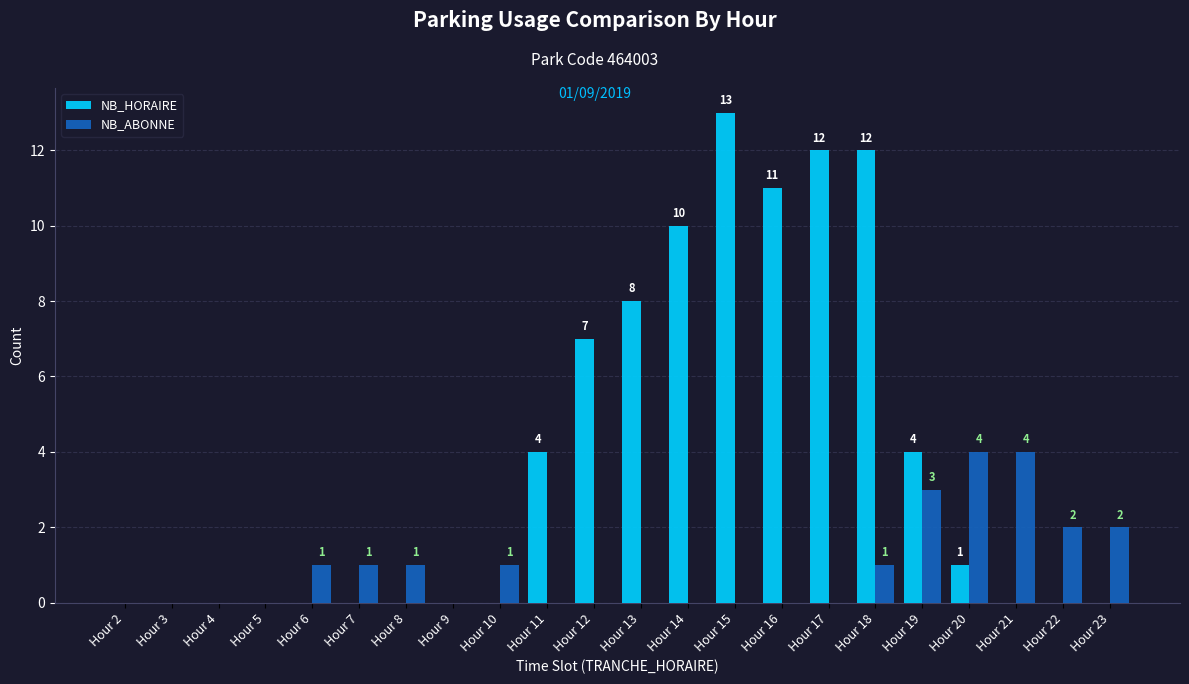

Which series has the largest total across all categories?

NB_HORAIRE